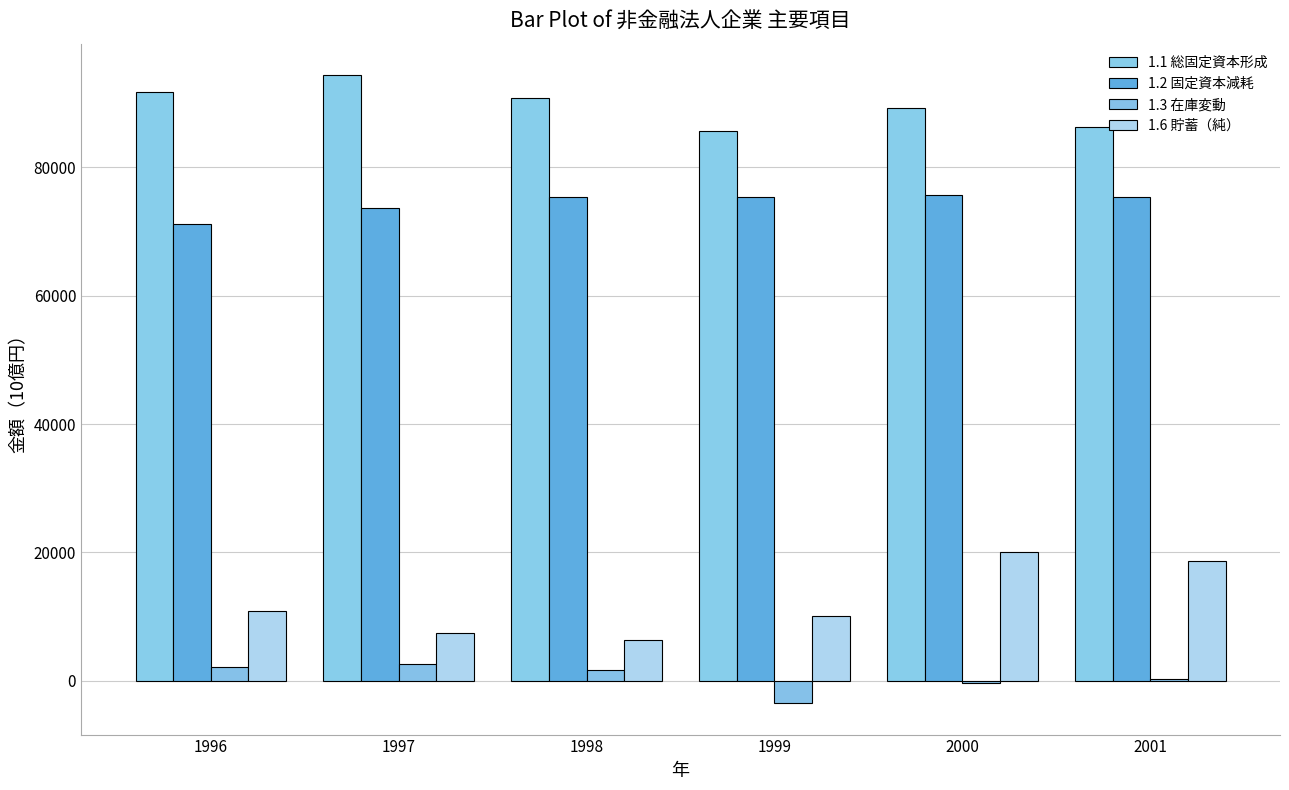

How many values in the 1.6 貯蓄（純） series exceed 10885?

3